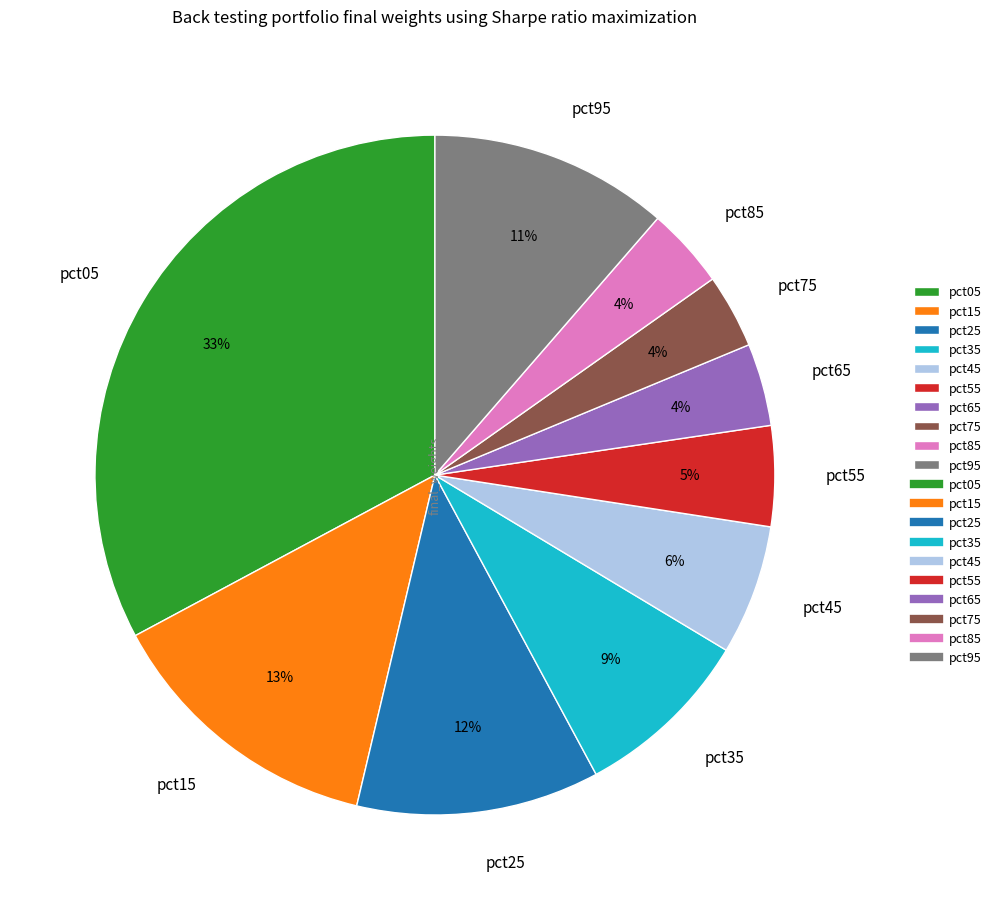

To the nearest percent, what is the difference between the largest and smallest slice percentages?

29%